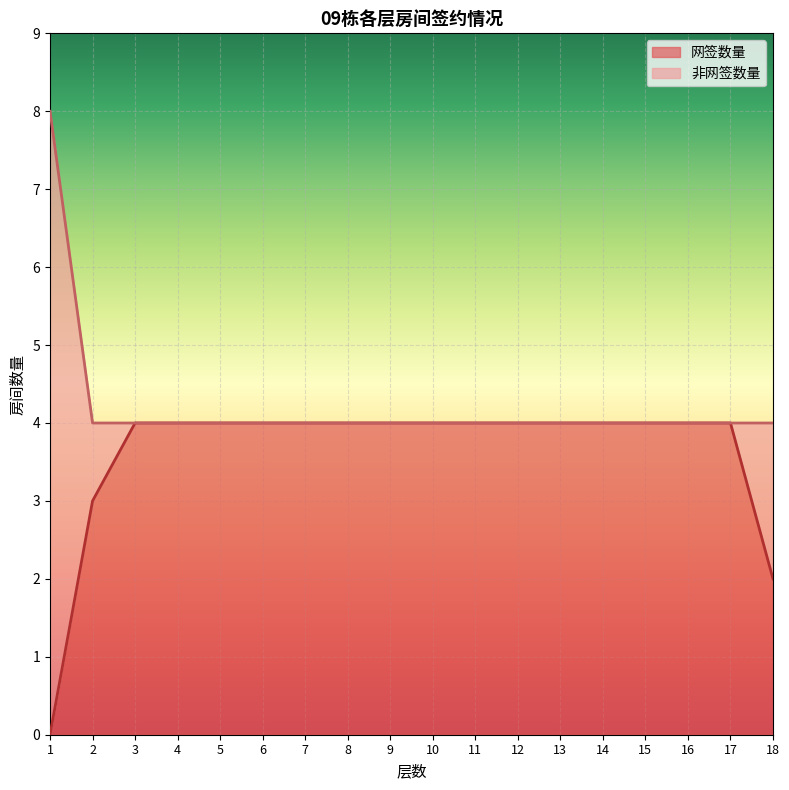

What is the maximum value for 网签数量?

4